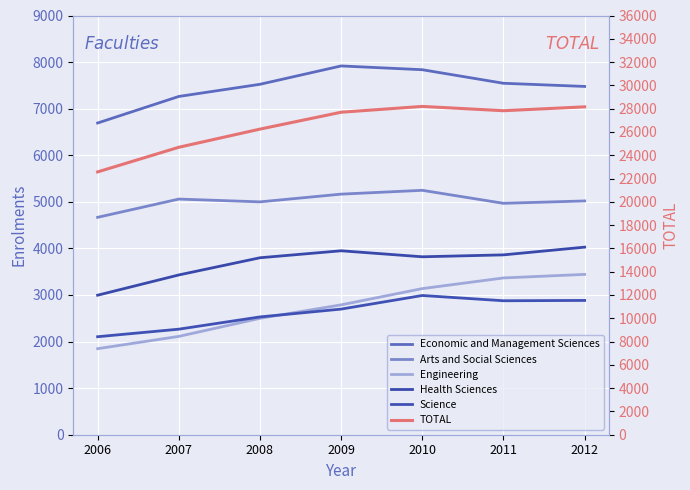

Is it true that Economic and Management Sciences equals 7545 at 2011?

True